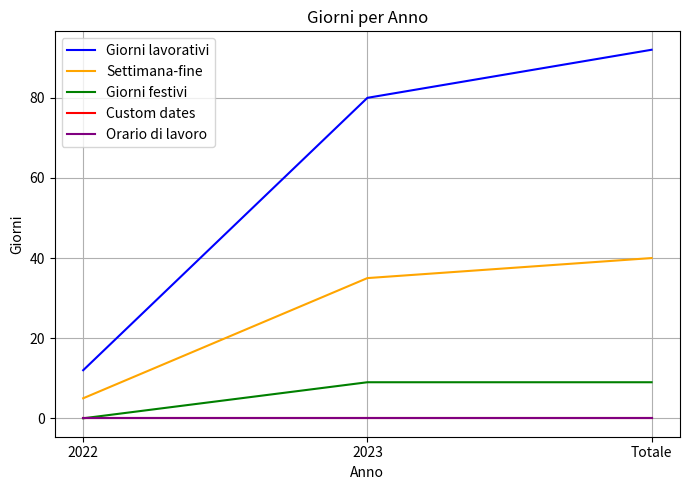

Which series has the widest spread of values?

Giorni lavorativi